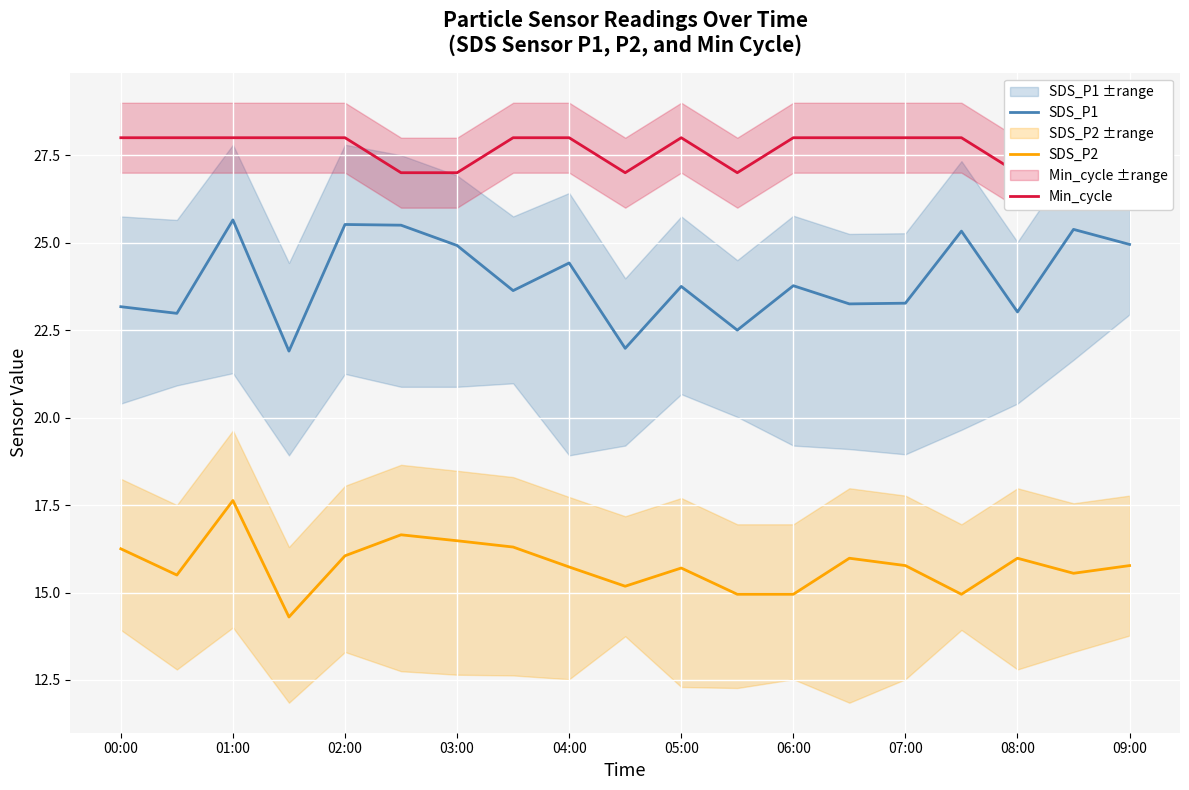

The SDS_P2 series shows 16.0 at 08:00. True or false?

True